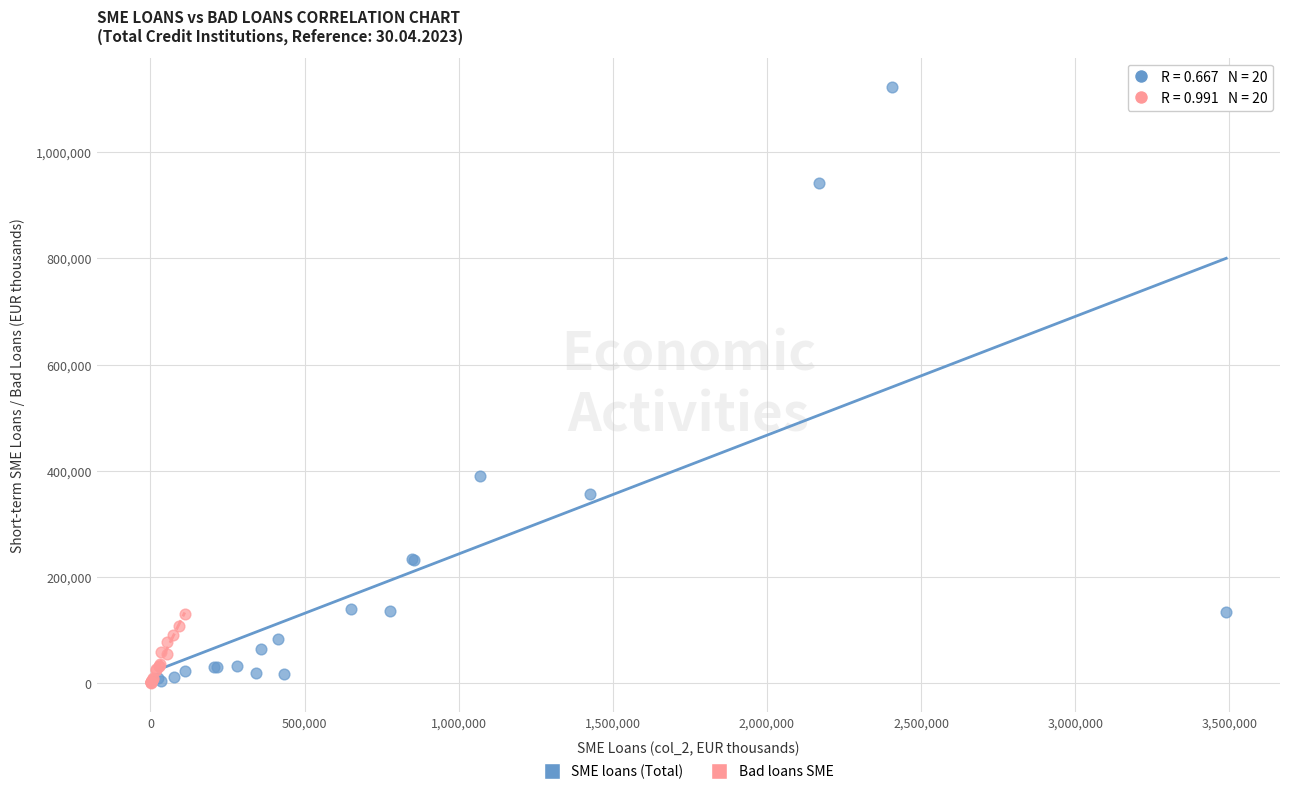

Which series has the largest Y range (max minus min)?

SME loans (Total)